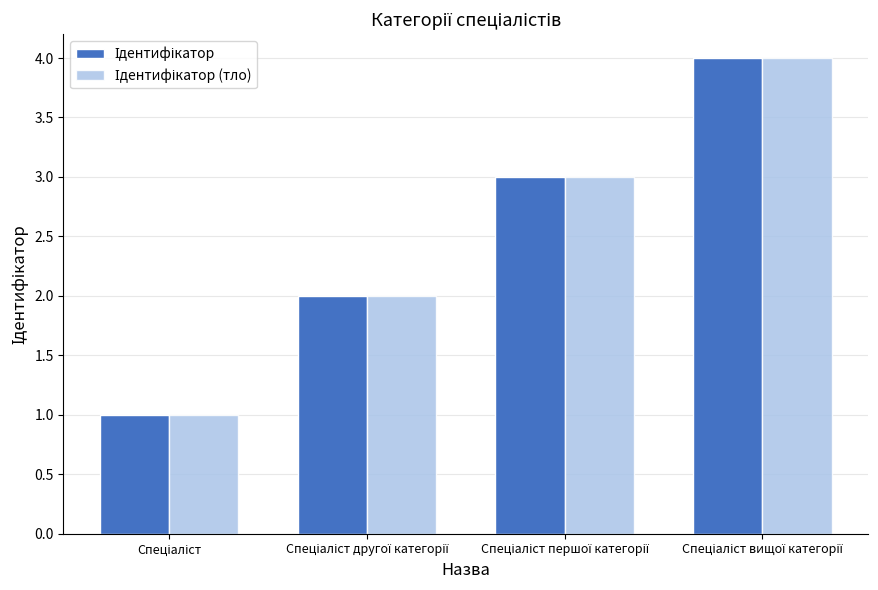

What is the maximum value shown in the chart?

4